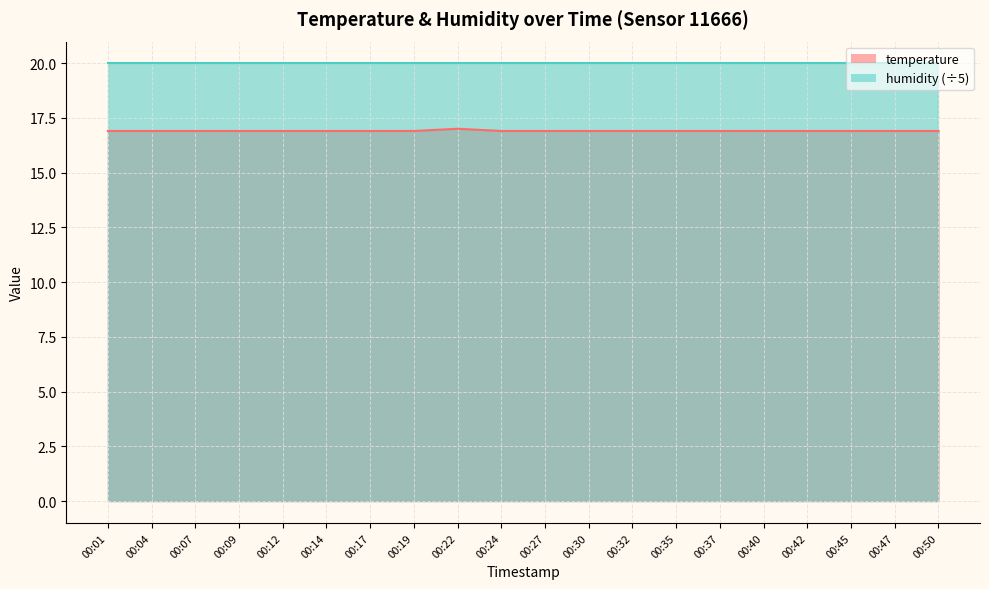

What is the smallest value displayed?

16.9